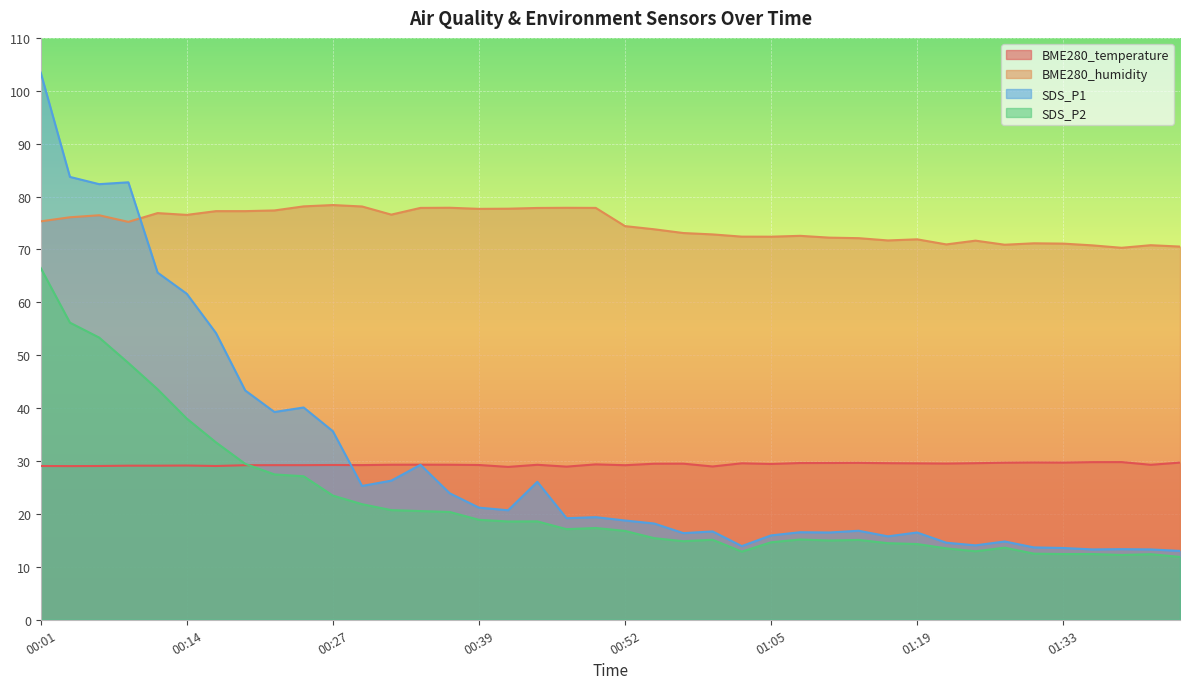

In SDS_P1, how many points are lower than both neighbors (excluding endpoints)?

11